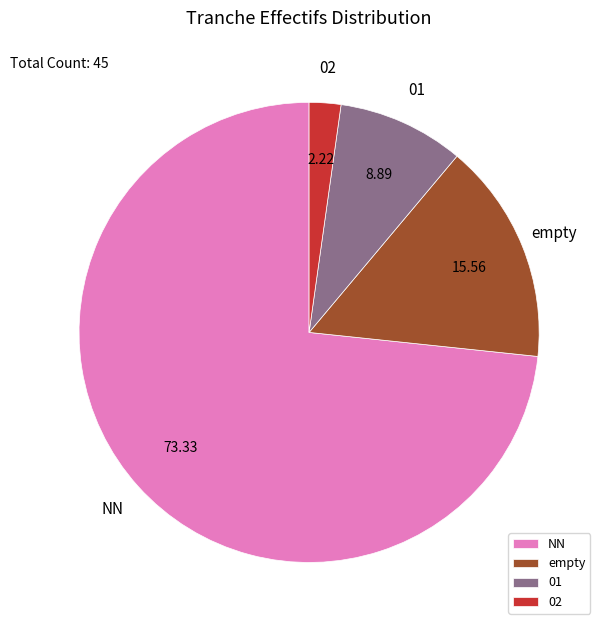

Which slice is the largest?

NN